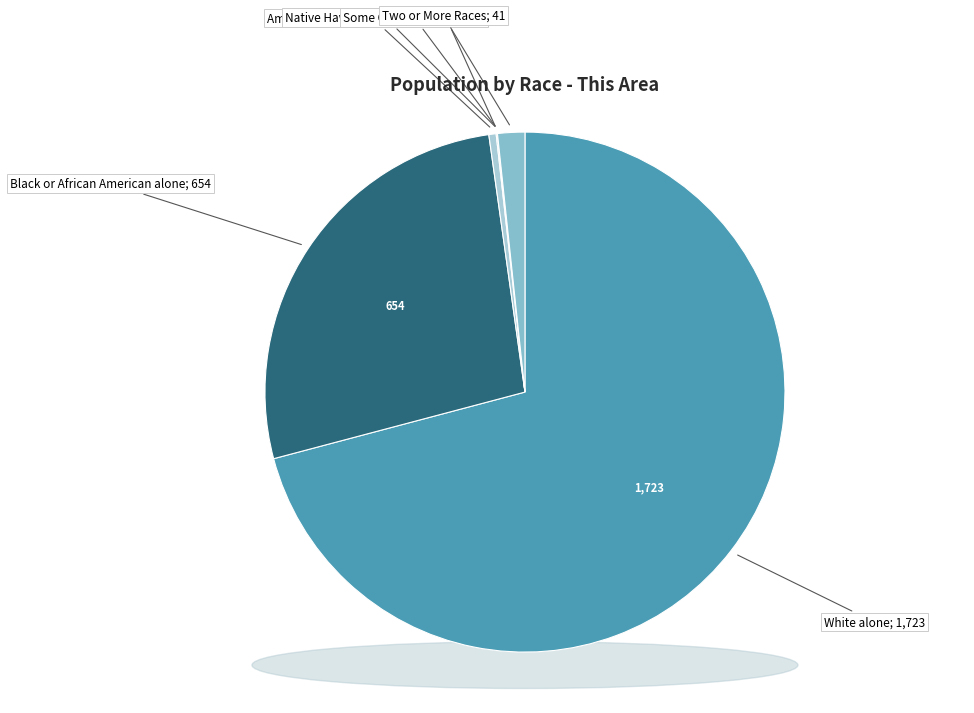

Which category accounts for the majority?

White alone